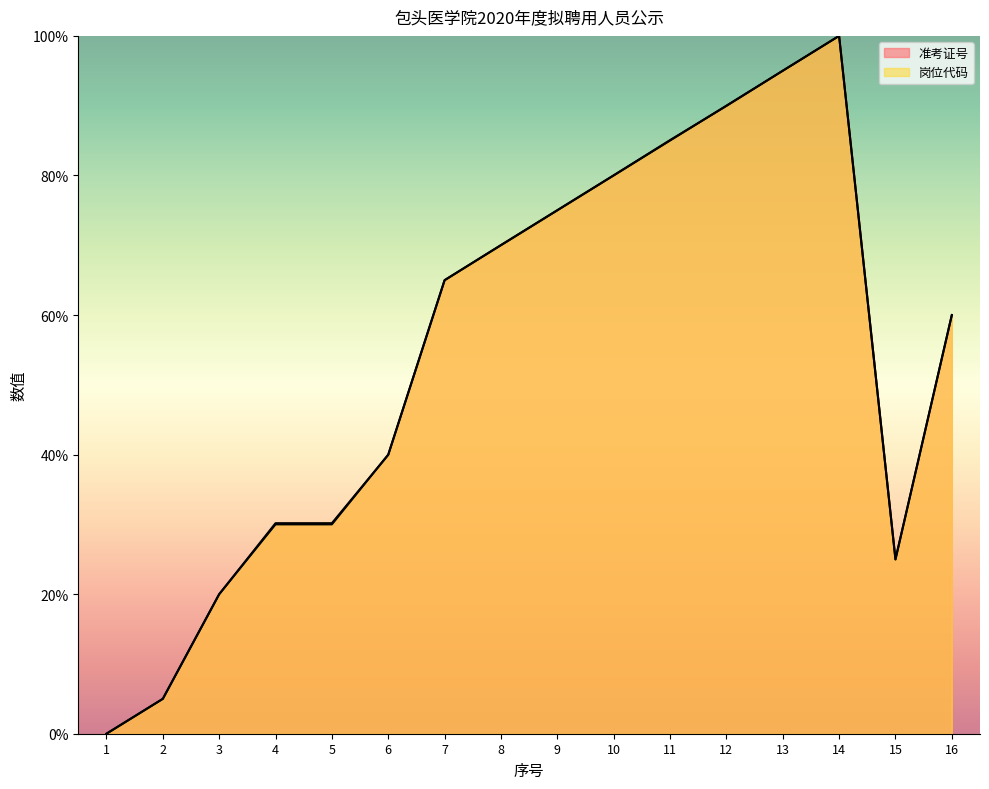

True or false: 准考证号 and 岗位代码 intersect in this chart.

True